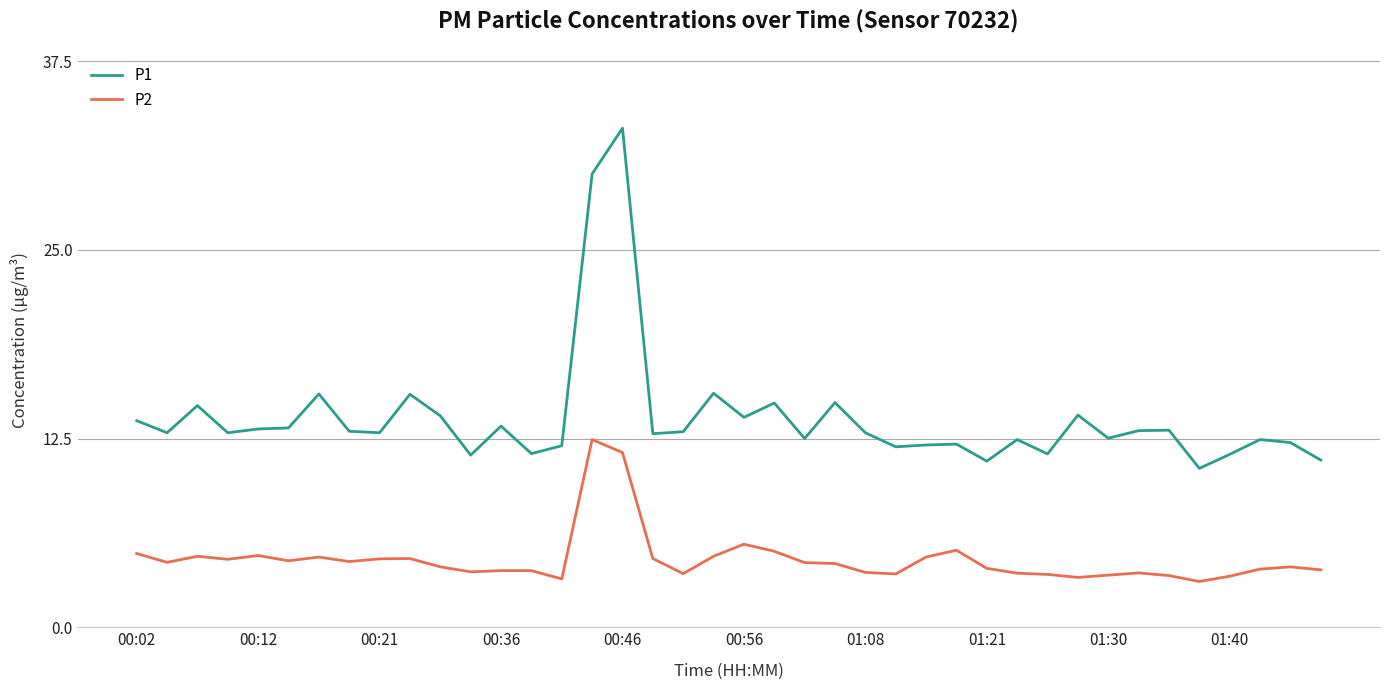

Which series has the largest range (max minus min)?

P1